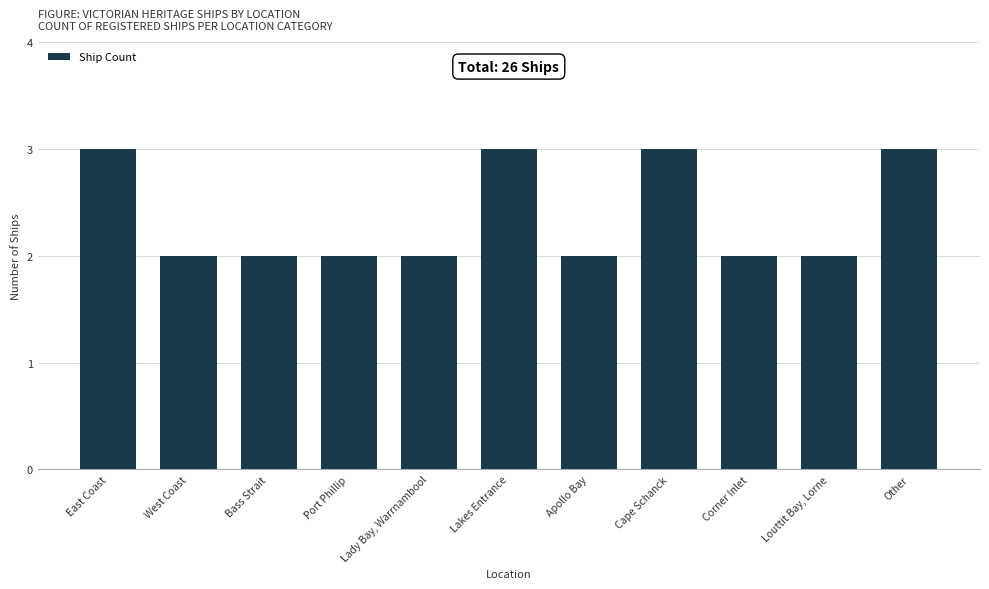

What is the approximate value at Cape Schanck?

3